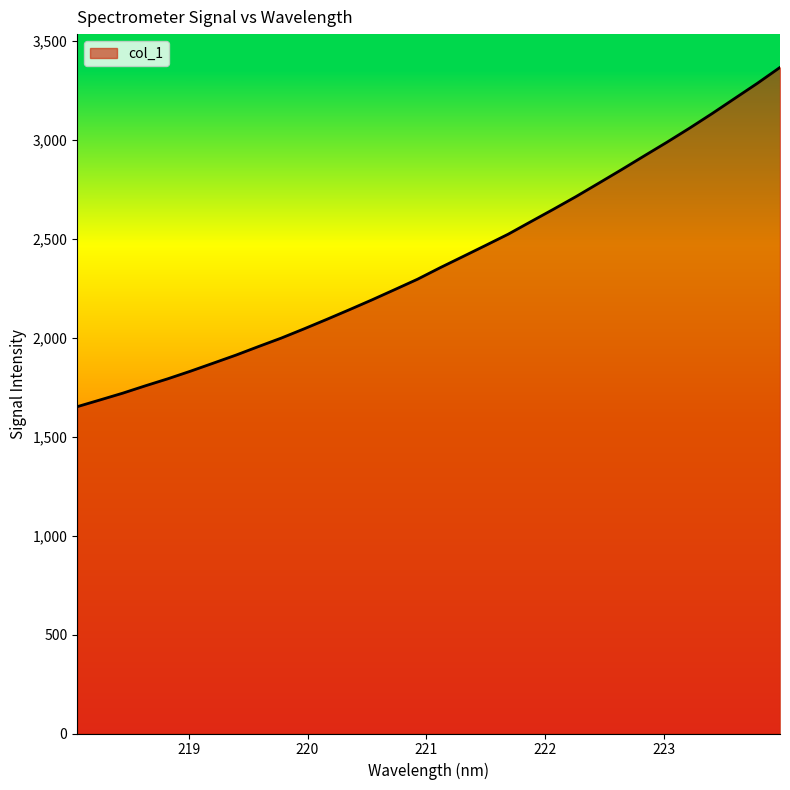

Count the number of data series in this chart.

1